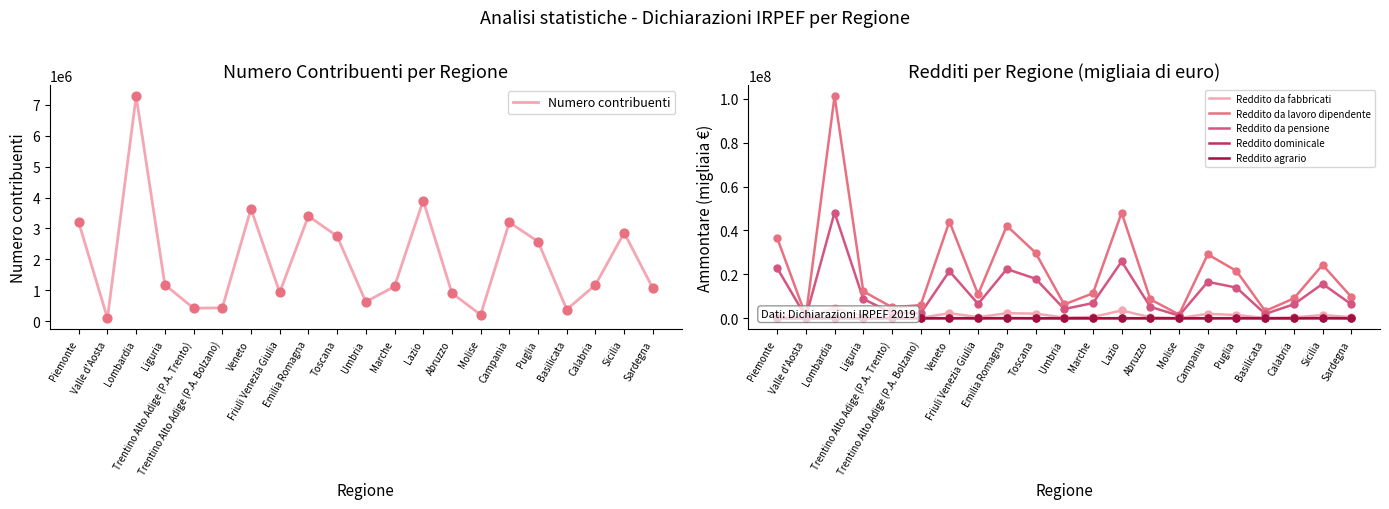

Is the value of Reddito da pensione at Trentino Alto Adige (P.A. Bolzano) greater than the value of Reddito agrario at Puglia?

Yes